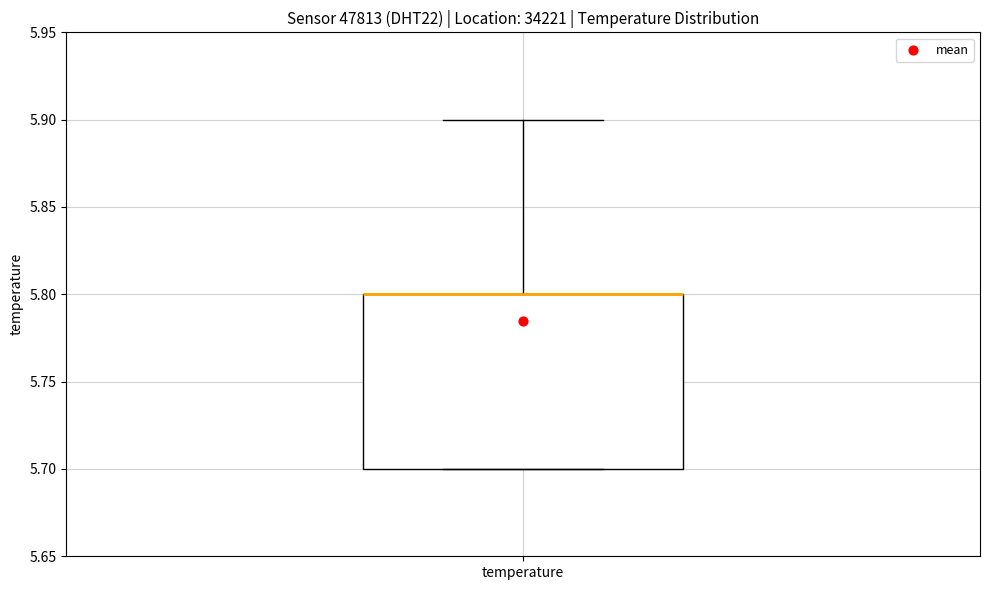

Transcribe this box plot: give where the median line is, the range the box spans, and where the two whiskers end, as read against the y-axis. The values are not printed on the chart, so give them approximately, as read against the axis.

median 5.8 (drawn on the box's upper edge), box 5.7 to 5.8, whiskers 5.7 to 5.9